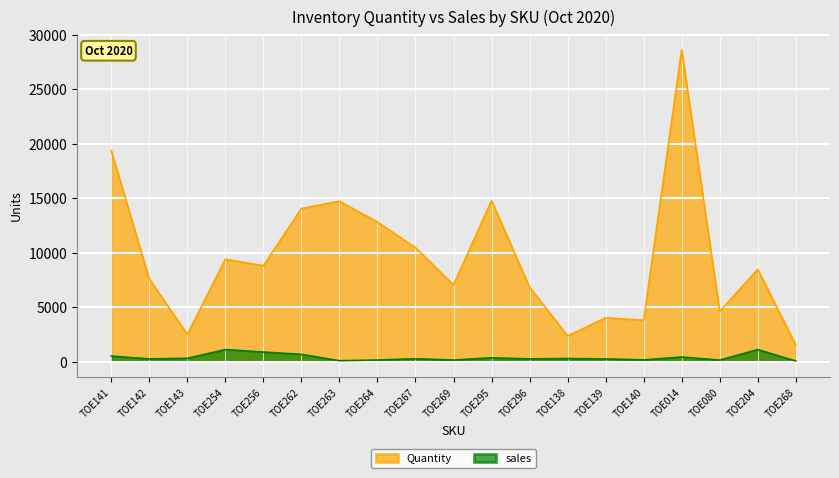

What is the label of the 15th point from the right?

TOE256